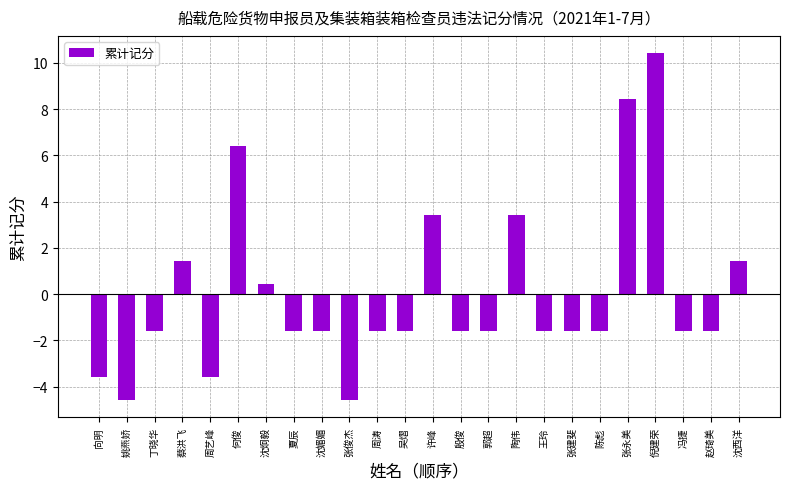

What is the change in value from 何俊 to 殷俊?

-8.0